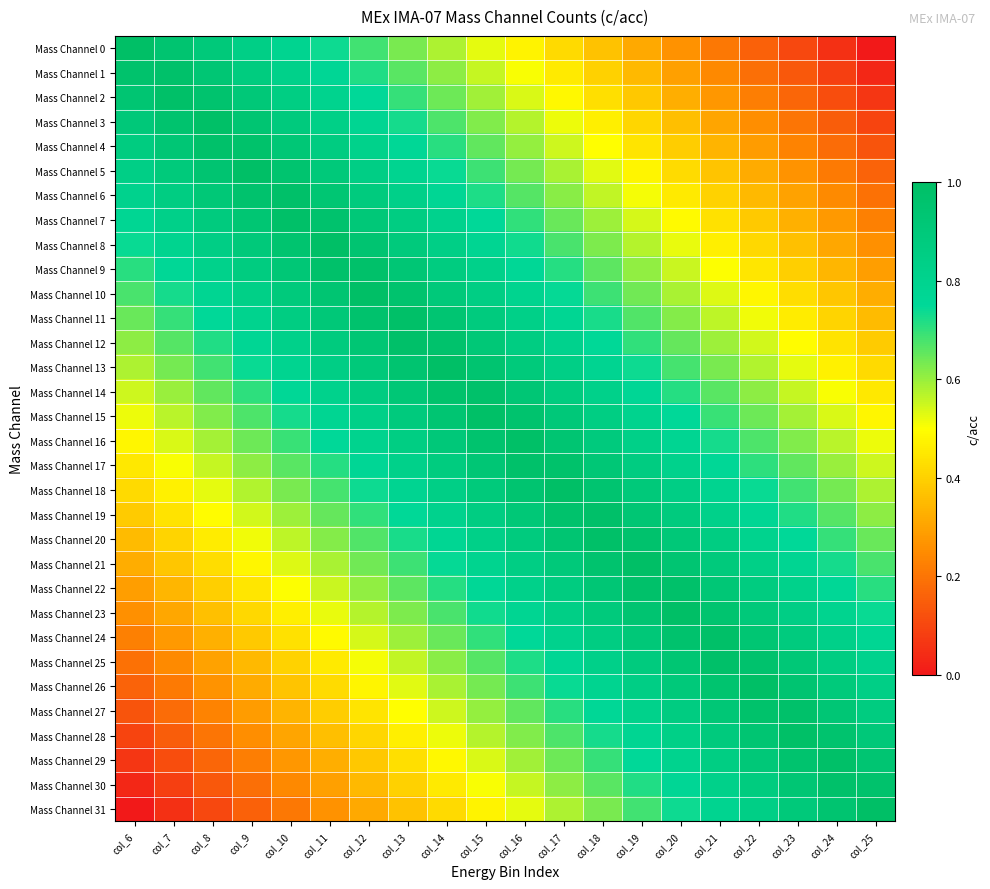

Reading right to left, what are all the values shown in this chart?

Mass Channel 0: col_25=0.0	col_24=0.1	col_23=0.1	col_22=0.2	col_21=0.2	col_20=0.3	col_19=0.3	col_18=0.4	col_17=0.4	col_16=0.5	col_15=0.5	col_14=0.6	col_13=0.6	col_12=0.7	col_11=0.7	col_10=0.8	col_9=0.8	col_8=0.9	col_7=0.9	col_6=1.0
Mass Channel 1: col_25=0.0	col_24=0.1	col_23=0.1	col_22=0.2	col_21=0.2	col_20=0.3	col_19=0.3	col_18=0.4	col_17=0.5	col_16=0.5	col_15=0.6	col_14=0.6	col_13=0.7	col_12=0.7	col_11=0.8	col_10=0.8	col_9=0.9	col_8=0.9	col_7=1.0	col_6=1.0
Mass Channel 2: col_25=0.1	col_24=0.1	col_23=0.2	col_22=0.2	col_21=0.3	col_20=0.3	col_19=0.4	col_18=0.4	col_17=0.5	col_16=0.5	col_15=0.6	col_14=0.6	col_13=0.7	col_12=0.7	col_11=0.8	col_10=0.9	col_9=0.9	col_8=1.0	col_7=1.0	col_6=0.9
Mass Channel 3: col_25=0.1	col_24=0.1	col_23=0.2	col_22=0.3	col_21=0.3	col_20=0.4	col_19=0.4	col_18=0.5	col_17=0.5	col_16=0.6	col_15=0.6	col_14=0.7	col_13=0.7	col_12=0.8	col_11=0.8	col_10=0.9	col_9=0.9	col_8=1.0	col_7=1.0	col_6=0.9
Mass Channel 4: col_25=0.1	col_24=0.2	col_23=0.2	col_22=0.3	col_21=0.3	col_20=0.4	col_19=0.4	col_18=0.5	col_17=0.6	col_16=0.6	col_15=0.7	col_14=0.7	col_13=0.8	col_12=0.8	col_11=0.9	col_10=0.9	col_9=1.0	col_8=1.0	col_7=0.9	col_6=0.9
Mass Channel 5: col_25=0.2	col_24=0.2	col_23=0.3	col_22=0.3	col_21=0.4	col_20=0.4	col_19=0.5	col_18=0.5	col_17=0.6	col_16=0.6	col_15=0.7	col_14=0.7	col_13=0.8	col_12=0.8	col_11=0.9	col_10=1.0	col_9=1.0	col_8=0.9	col_7=0.9	col_6=0.8
Mass Channel 6: col_25=0.2	col_24=0.2	col_23=0.3	col_22=0.4	col_21=0.4	col_20=0.5	col_19=0.5	col_18=0.6	col_17=0.6	col_16=0.7	col_15=0.7	col_14=0.8	col_13=0.8	col_12=0.9	col_11=0.9	col_10=1.0	col_9=1.0	col_8=0.9	col_7=0.9	col_6=0.8
Mass Channel 7: col_25=0.2	col_24=0.3	col_23=0.3	col_22=0.4	col_21=0.4	col_20=0.5	col_19=0.5	col_18=0.6	col_17=0.6	col_16=0.7	col_15=0.8	col_14=0.8	col_13=0.9	col_12=0.9	col_11=1.0	col_10=1.0	col_9=0.9	col_8=0.9	col_7=0.8	col_6=0.8
Mass Channel 8: col_25=0.3	col_24=0.3	col_23=0.4	col_22=0.4	col_21=0.5	col_20=0.5	col_19=0.6	col_18=0.6	col_17=0.7	col_16=0.7	col_15=0.8	col_14=0.8	col_13=0.9	col_12=0.9	col_11=1.0	col_10=1.0	col_9=0.9	col_8=0.8	col_7=0.8	col_6=0.7
Mass Channel 9: col_25=0.3	col_24=0.3	col_23=0.4	col_22=0.4	col_21=0.5	col_20=0.6	col_19=0.6	col_18=0.7	col_17=0.7	col_16=0.8	col_15=0.8	col_14=0.9	col_13=0.9	col_12=1.0	col_11=1.0	col_10=0.9	col_9=0.9	col_8=0.8	col_7=0.8	col_6=0.7
Mass Channel 10: col_25=0.3	col_24=0.4	col_23=0.4	col_22=0.5	col_21=0.5	col_20=0.6	col_19=0.6	col_18=0.7	col_17=0.7	col_16=0.8	col_15=0.8	col_14=0.9	col_13=1.0	col_12=1.0	col_11=0.9	col_10=0.9	col_9=0.8	col_8=0.8	col_7=0.7	col_6=0.7
Mass Channel 11: col_25=0.4	col_24=0.4	col_23=0.5	col_22=0.5	col_21=0.6	col_20=0.6	col_19=0.7	col_18=0.7	col_17=0.8	col_16=0.8	col_15=0.9	col_14=0.9	col_13=1.0	col_12=1.0	col_11=0.9	col_10=0.9	col_9=0.8	col_8=0.8	col_7=0.7	col_6=0.6
Mass Channel 12: col_25=0.4	col_24=0.4	col_23=0.5	col_22=0.5	col_21=0.6	col_20=0.7	col_19=0.7	col_18=0.8	col_17=0.8	col_16=0.9	col_15=0.9	col_14=1.0	col_13=1.0	col_12=0.9	col_11=0.9	col_10=0.8	col_9=0.8	col_8=0.7	col_7=0.7	col_6=0.6
Mass Channel 13: col_25=0.4	col_24=0.5	col_23=0.5	col_22=0.6	col_21=0.6	col_20=0.7	col_19=0.7	col_18=0.8	col_17=0.8	col_16=0.9	col_15=0.9	col_14=1.0	col_13=0.9	col_12=0.9	col_11=0.8	col_10=0.8	col_9=0.7	col_8=0.7	col_7=0.6	col_6=0.6
Mass Channel 14: col_25=0.5	col_24=0.5	col_23=0.6	col_22=0.6	col_21=0.7	col_20=0.7	col_19=0.8	col_18=0.8	col_17=0.9	col_16=0.9	col_15=1.0	col_14=1.0	col_13=0.9	col_12=0.9	col_11=0.8	col_10=0.8	col_9=0.7	col_8=0.7	col_7=0.6	col_6=0.5
Mass Channel 15: col_25=0.5	col_24=0.5	col_23=0.6	col_22=0.6	col_21=0.7	col_20=0.7	col_19=0.8	col_18=0.9	col_17=0.9	col_16=1.0	col_15=1.0	col_14=0.9	col_13=0.9	col_12=0.8	col_11=0.8	col_10=0.7	col_9=0.7	col_8=0.6	col_7=0.6	col_6=0.5
Mass Channel 16: col_25=0.5	col_24=0.6	col_23=0.6	col_22=0.7	col_21=0.7	col_20=0.8	col_19=0.8	col_18=0.9	col_17=0.9	col_16=1.0	col_15=1.0	col_14=0.9	col_13=0.9	col_12=0.8	col_11=0.7	col_10=0.7	col_9=0.6	col_8=0.6	col_7=0.5	col_6=0.5
Mass Channel 17: col_25=0.5	col_24=0.6	col_23=0.7	col_22=0.7	col_21=0.8	col_20=0.8	col_19=0.9	col_18=0.9	col_17=1.0	col_16=1.0	col_15=0.9	col_14=0.9	col_13=0.8	col_12=0.8	col_11=0.7	col_10=0.7	col_9=0.6	col_8=0.6	col_7=0.5	col_6=0.5
Mass Channel 18: col_25=0.6	col_24=0.6	col_23=0.7	col_22=0.7	col_21=0.8	col_20=0.8	col_19=0.9	col_18=0.9	col_17=1.0	col_16=0.9	col_15=0.9	col_14=0.8	col_13=0.8	col_12=0.7	col_11=0.7	col_10=0.6	col_9=0.6	col_8=0.5	col_7=0.5	col_6=0.4
Mass Channel 19: col_25=0.6	col_24=0.7	col_23=0.7	col_22=0.8	col_21=0.8	col_20=0.9	col_19=0.9	col_18=1.0	col_17=1.0	col_16=0.9	col_15=0.9	col_14=0.8	col_13=0.8	col_12=0.7	col_11=0.7	col_10=0.6	col_9=0.5	col_8=0.5	col_7=0.4	col_6=0.4
Mass Channel 20: col_25=0.6	col_24=0.7	col_23=0.8	col_22=0.8	col_21=0.9	col_20=0.9	col_19=1.0	col_18=1.0	col_17=0.9	col_16=0.9	col_15=0.8	col_14=0.8	col_13=0.7	col_12=0.7	col_11=0.6	col_10=0.6	col_9=0.5	col_8=0.5	col_7=0.4	col_6=0.4
Mass Channel 21: col_25=0.7	col_24=0.7	col_23=0.8	col_22=0.8	col_21=0.9	col_20=0.9	col_19=1.0	col_18=1.0	col_17=0.9	col_16=0.8	col_15=0.8	col_14=0.7	col_13=0.7	col_12=0.6	col_11=0.6	col_10=0.5	col_9=0.5	col_8=0.4	col_7=0.4	col_6=0.3
Mass Channel 22: col_25=0.7	col_24=0.8	col_23=0.8	col_22=0.9	col_21=0.9	col_20=1.0	col_19=1.0	col_18=0.9	col_17=0.9	col_16=0.8	col_15=0.8	col_14=0.7	col_13=0.7	col_12=0.6	col_11=0.6	col_10=0.5	col_9=0.4	col_8=0.4	col_7=0.3	col_6=0.3
Mass Channel 23: col_25=0.7	col_24=0.8	col_23=0.8	col_22=0.9	col_21=1.0	col_20=1.0	col_19=0.9	col_18=0.9	col_17=0.8	col_16=0.8	col_15=0.7	col_14=0.7	col_13=0.6	col_12=0.6	col_11=0.5	col_10=0.5	col_9=0.4	col_8=0.4	col_7=0.3	col_6=0.3
Mass Channel 24: col_25=0.8	col_24=0.8	col_23=0.9	col_22=0.9	col_21=1.0	col_20=1.0	col_19=0.9	col_18=0.9	col_17=0.8	col_16=0.8	col_15=0.7	col_14=0.6	col_13=0.6	col_12=0.5	col_11=0.5	col_10=0.4	col_9=0.4	col_8=0.3	col_7=0.3	col_6=0.2
Mass Channel 25: col_25=0.8	col_24=0.9	col_23=0.9	col_22=1.0	col_21=1.0	col_20=0.9	col_19=0.9	col_18=0.8	col_17=0.8	col_16=0.7	col_15=0.7	col_14=0.6	col_13=0.6	col_12=0.5	col_11=0.5	col_10=0.4	col_9=0.4	col_8=0.3	col_7=0.2	col_6=0.2
Mass Channel 26: col_25=0.8	col_24=0.9	col_23=0.9	col_22=1.0	col_21=1.0	col_20=0.9	col_19=0.8	col_18=0.8	col_17=0.7	col_16=0.7	col_15=0.6	col_14=0.6	col_13=0.5	col_12=0.5	col_11=0.4	col_10=0.4	col_9=0.3	col_8=0.3	col_7=0.2	col_6=0.2
Mass Channel 27: col_25=0.9	col_24=0.9	col_23=1.0	col_22=1.0	col_21=0.9	col_20=0.9	col_19=0.8	col_18=0.8	col_17=0.7	col_16=0.7	col_15=0.6	col_14=0.6	col_13=0.5	col_12=0.4	col_11=0.4	col_10=0.3	col_9=0.3	col_8=0.2	col_7=0.2	col_6=0.1
Mass Channel 28: col_25=0.9	col_24=1.0	col_23=1.0	col_22=0.9	col_21=0.9	col_20=0.8	col_19=0.8	col_18=0.7	col_17=0.7	col_16=0.6	col_15=0.6	col_14=0.5	col_13=0.5	col_12=0.4	col_11=0.4	col_10=0.3	col_9=0.3	col_8=0.2	col_7=0.1	col_6=0.1
Mass Channel 29: col_25=0.9	col_24=1.0	col_23=1.0	col_22=0.9	col_21=0.9	col_20=0.8	col_19=0.7	col_18=0.7	col_17=0.6	col_16=0.6	col_15=0.5	col_14=0.5	col_13=0.4	col_12=0.4	col_11=0.3	col_10=0.3	col_9=0.2	col_8=0.2	col_7=0.1	col_6=0.1
Mass Channel 30: col_25=1.0	col_24=1.0	col_23=0.9	col_22=0.9	col_21=0.8	col_20=0.8	col_19=0.7	col_18=0.7	col_17=0.6	col_16=0.6	col_15=0.5	col_14=0.5	col_13=0.4	col_12=0.3	col_11=0.3	col_10=0.2	col_9=0.2	col_8=0.1	col_7=0.1	col_6=0.0
Mass Channel 31: col_25=1.0	col_24=0.9	col_23=0.9	col_22=0.8	col_21=0.8	col_20=0.7	col_19=0.7	col_18=0.6	col_17=0.6	col_16=0.5	col_15=0.5	col_14=0.4	col_13=0.4	col_12=0.3	col_11=0.3	col_10=0.2	col_9=0.2	col_8=0.1	col_7=0.1	col_6=0.0